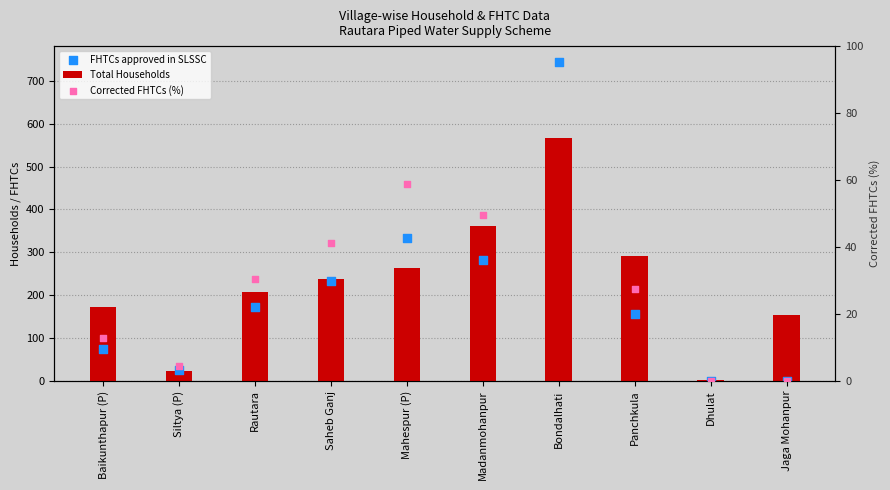

Which series has the largest total across all categories?

Total Households